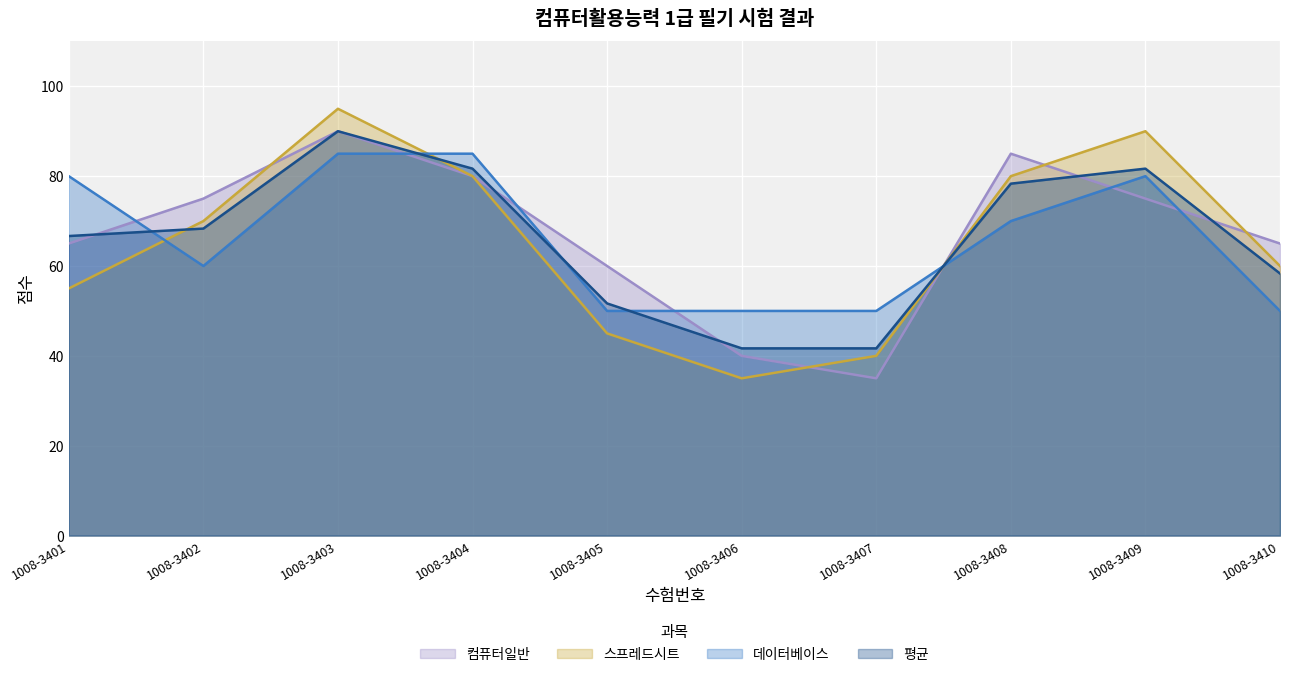

Count the number of categories in the chart.

10